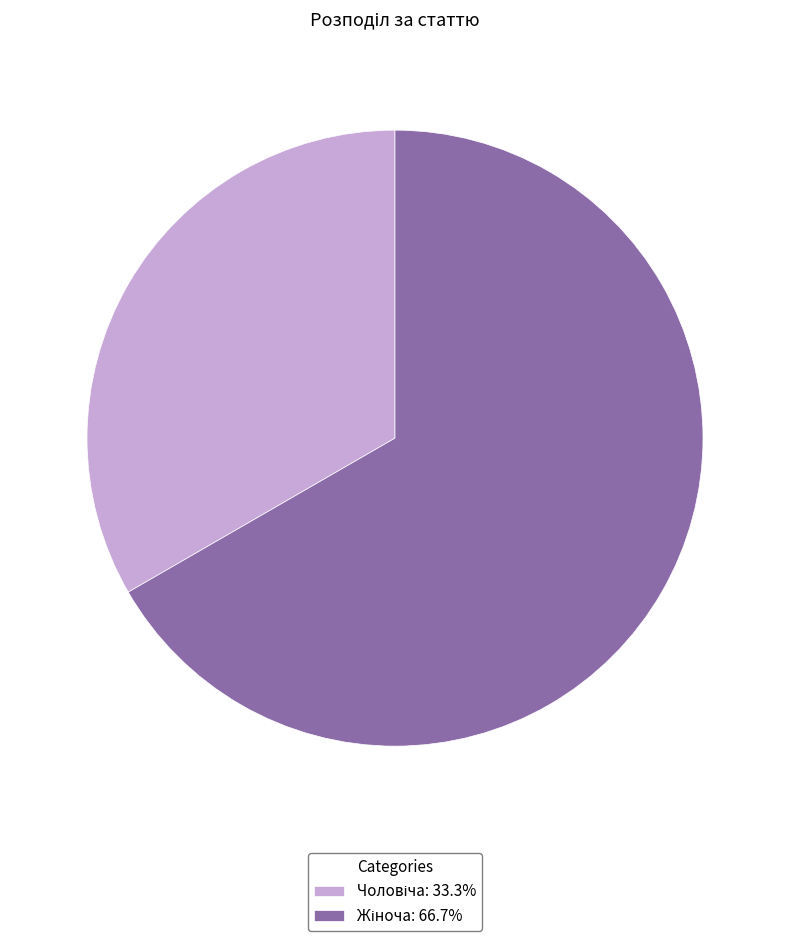

How many segments does this pie chart have?

2